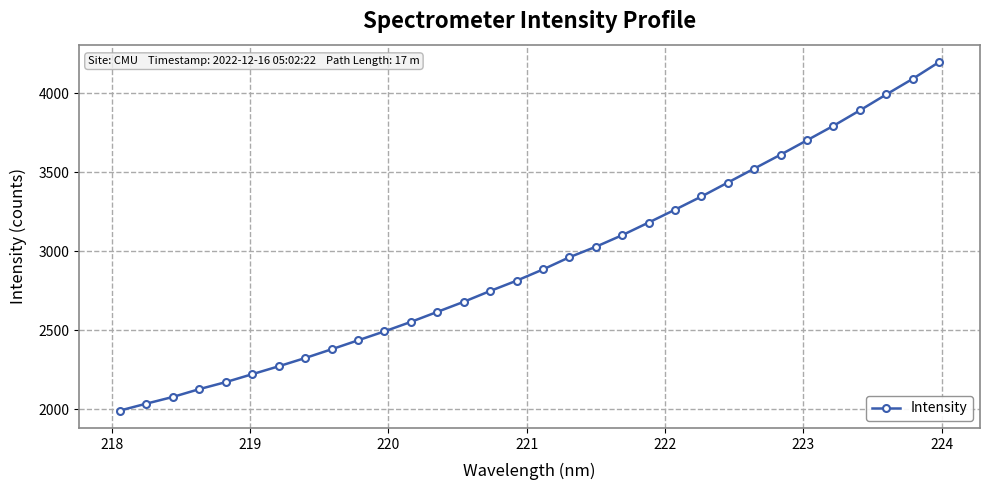

What is the smallest value displayed?

1993.0